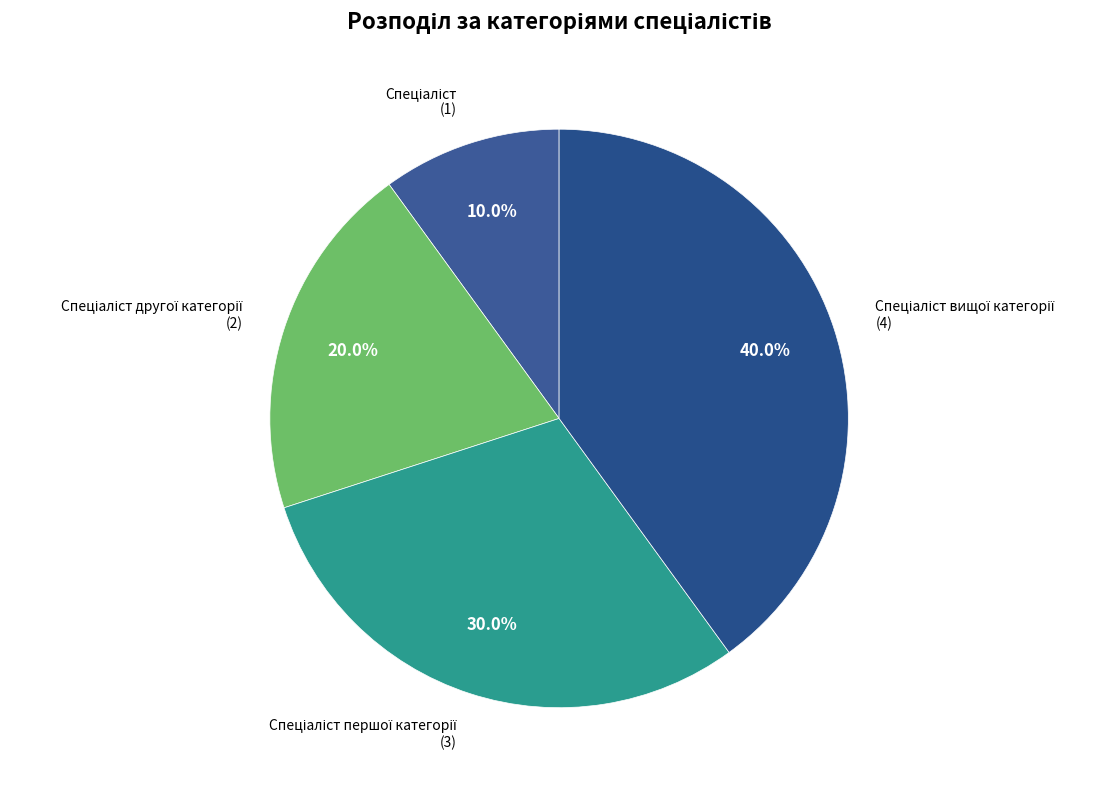

How many slices are in this pie chart?

4